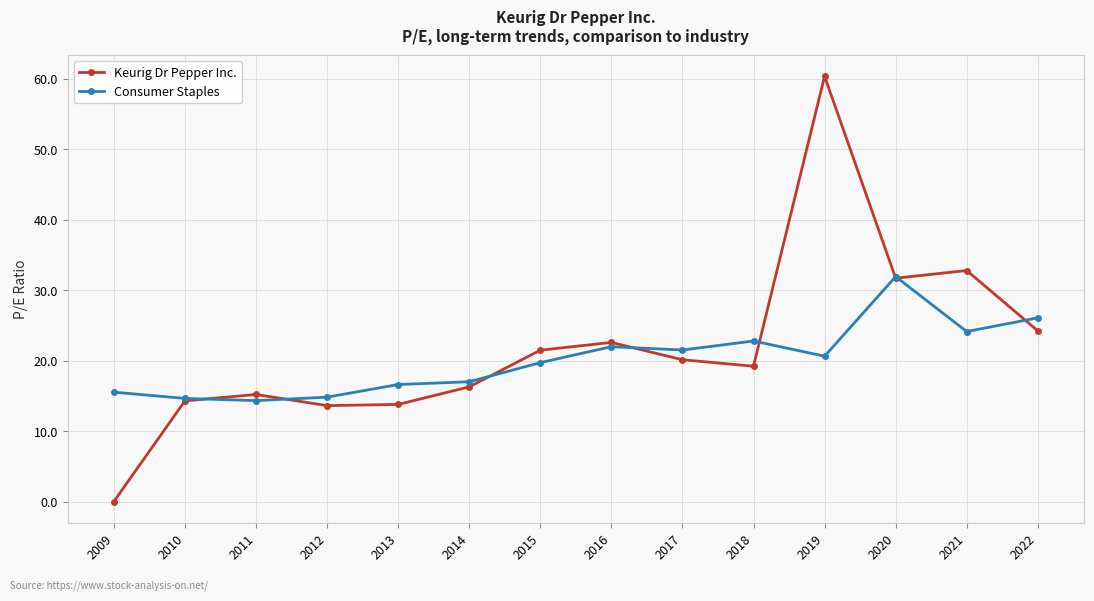

What is the value of the Keurig Dr Pepper Inc. point at the 4th from the left?

13.6